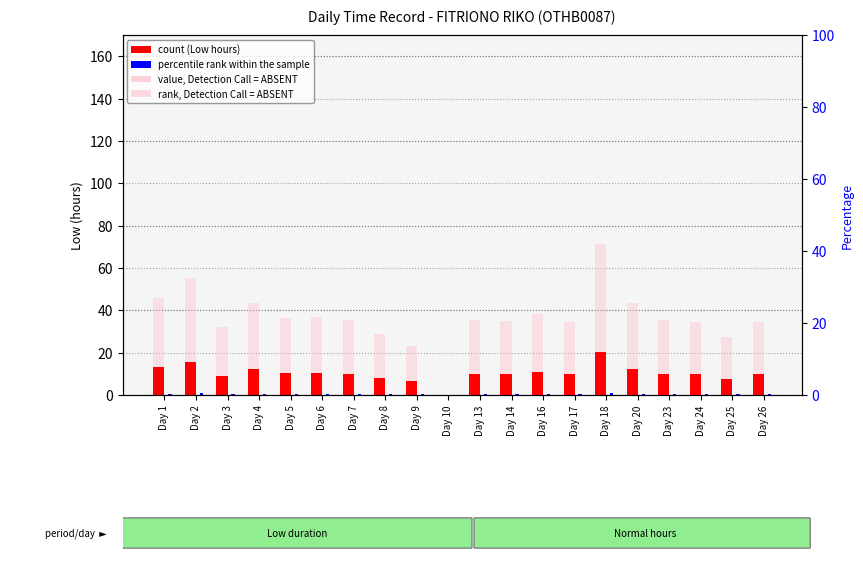

Is it true that rank (Detection Call) equals 55.2 at Day 2?

True